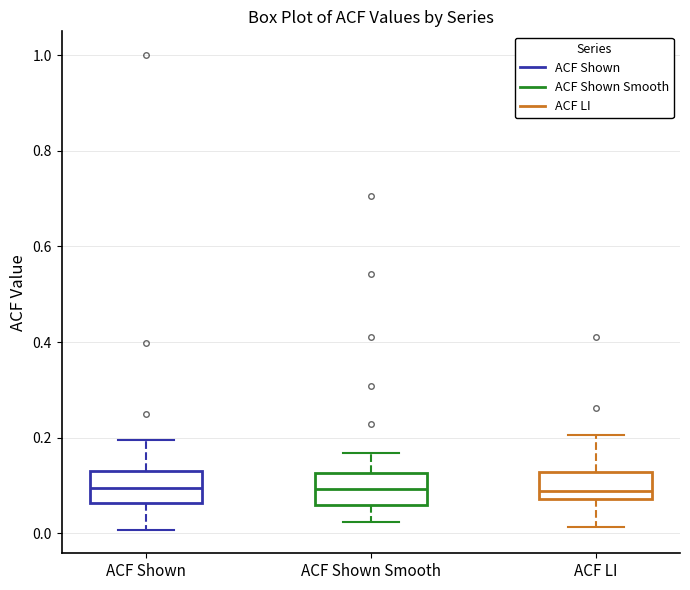

Reading left to right, transcribe this box plot: for each box, give where its median line is, the range the box spans, and where its two whiskers end, as read against the y-axis. The values are not printed on the chart, so give them approximately, as read against the axis.

ACF Shown: median 0.10, box 0.06 to 0.14, whiskers 0.00 to 0.20
ACF Shown Smooth: median 0.10, box 0.06 to 0.12, whiskers 0.02 to 0.16
ACF LI: median 0.08 (just above the box's lower edge), box 0.08 to 0.12, whiskers 0.02 to 0.20